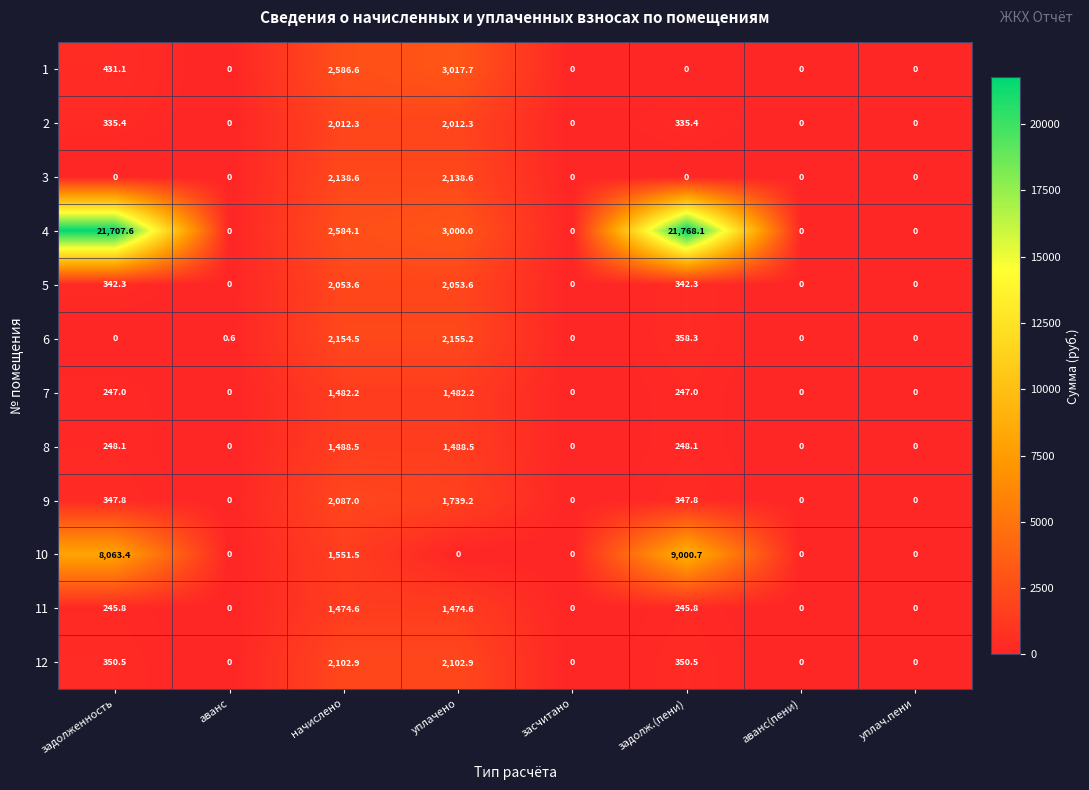

List the series in order of their peak value, lowest first.

11, 7, 8, 2, 5, 9, 12, 3, 6, 1, 10, 4